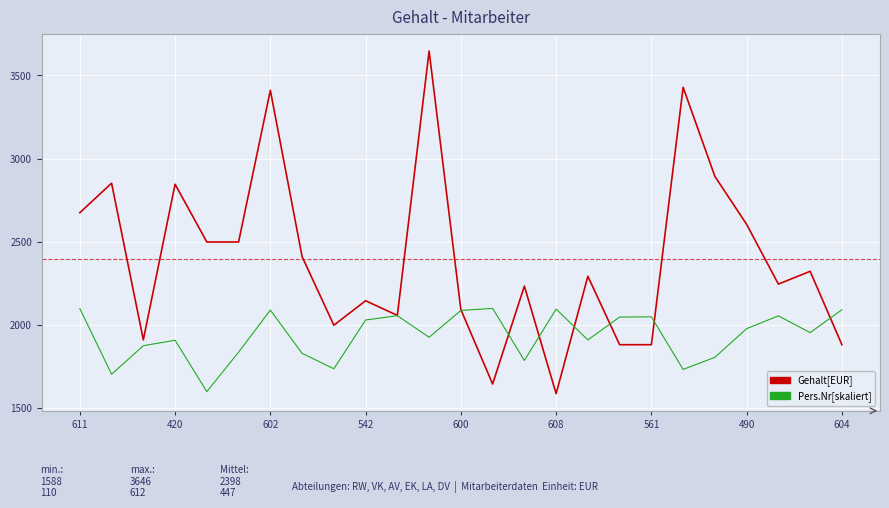

Which series has the largest total across all categories?

Gehalt[EUR]